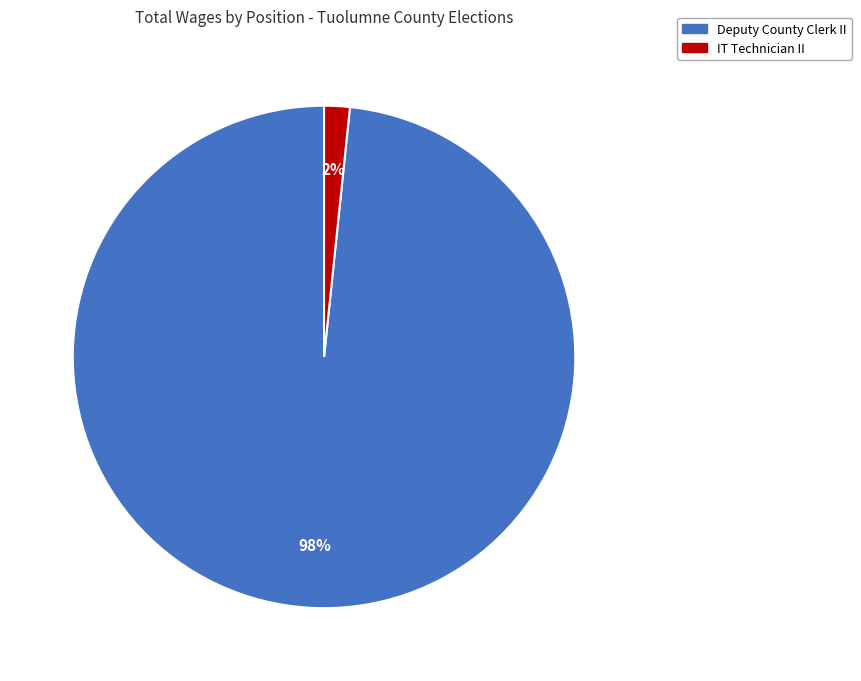

How many slices are in this pie chart?

2